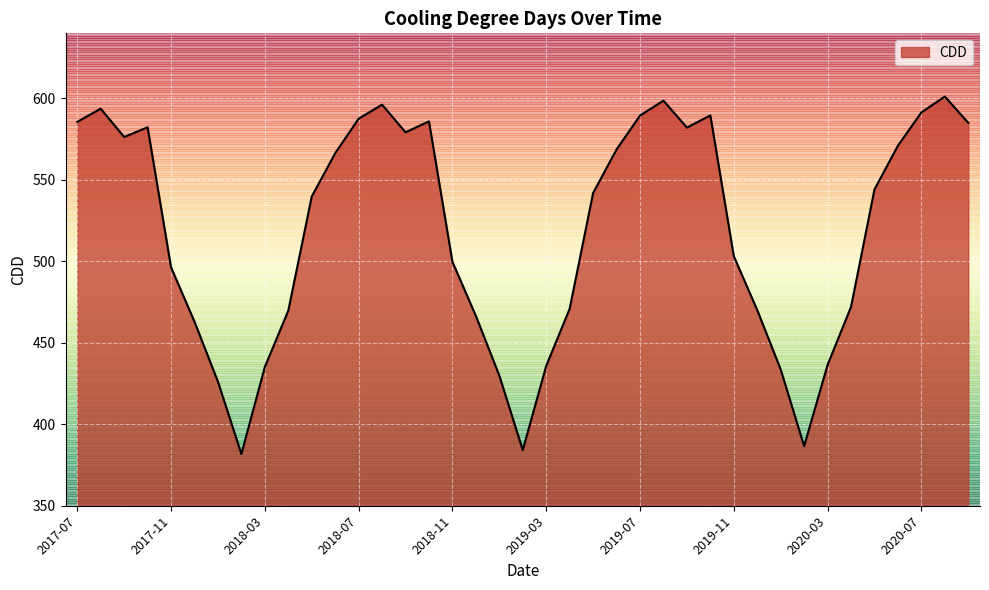

What is the smallest value displayed?

381.8